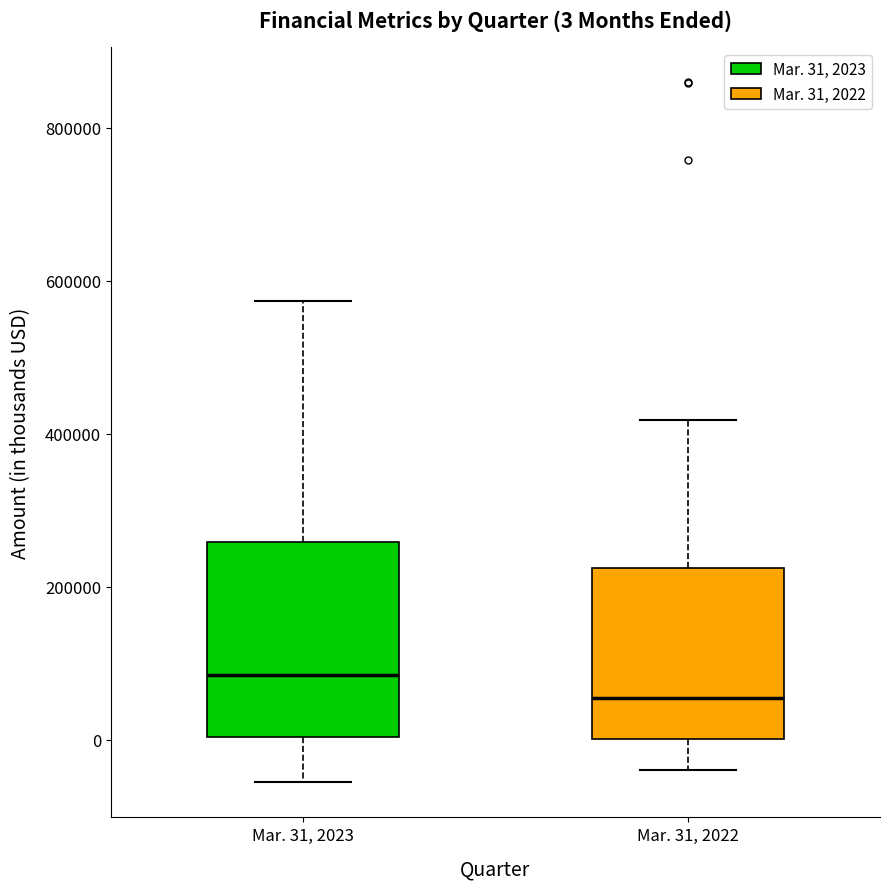

Comparing the boxes themselves (not the whiskers), which one is the tallest?

Mar. 31, 2023